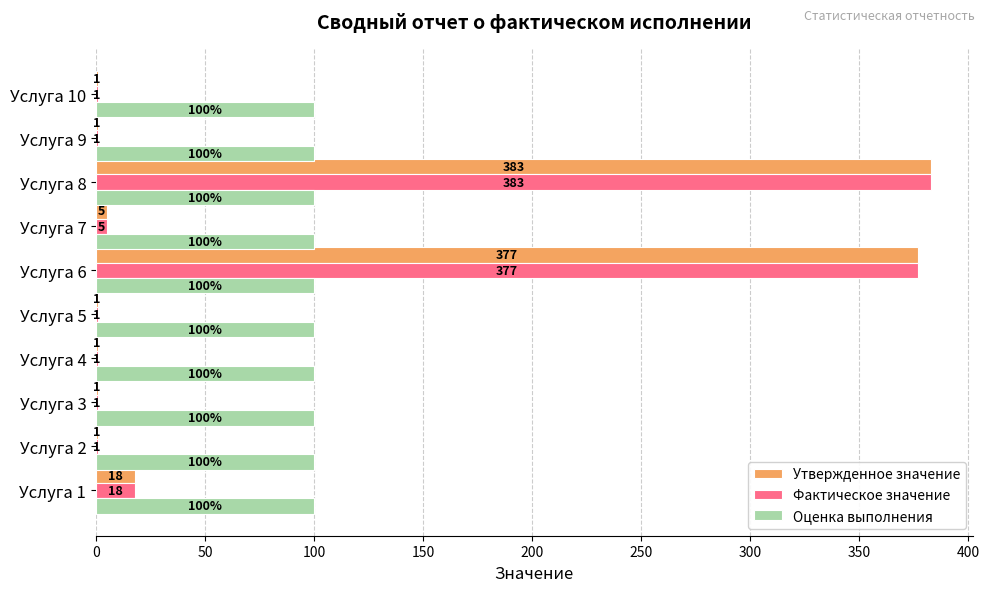

What are all the series names shown in the legend?

Утвержденное значение, Фактическое значение, Оценка выполнения